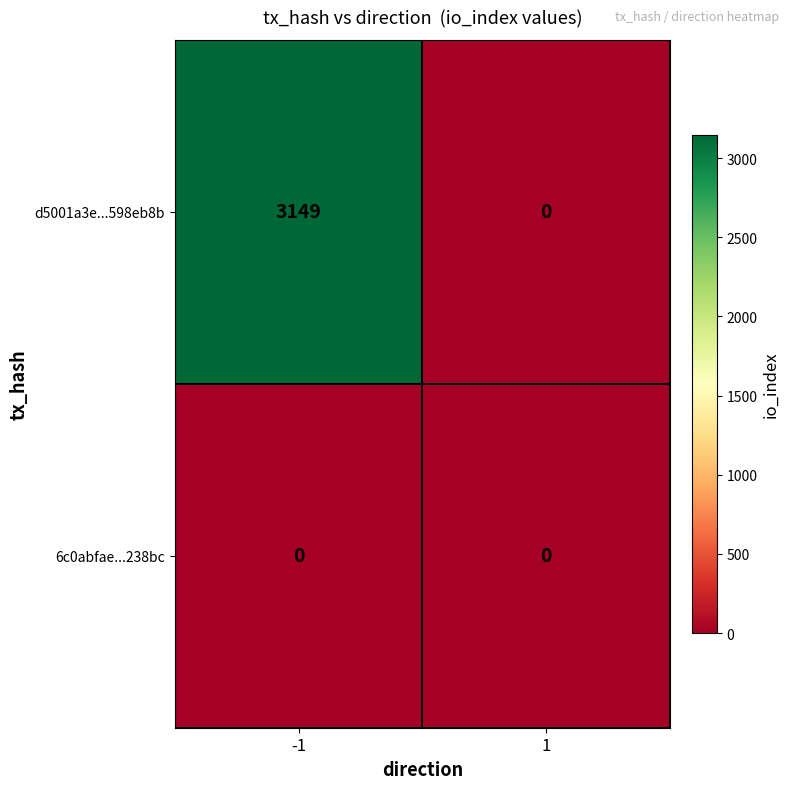

Rank the series by their average value, from lowest to highest.

6c0abfae...238bc, d5001a3e...598eb8b